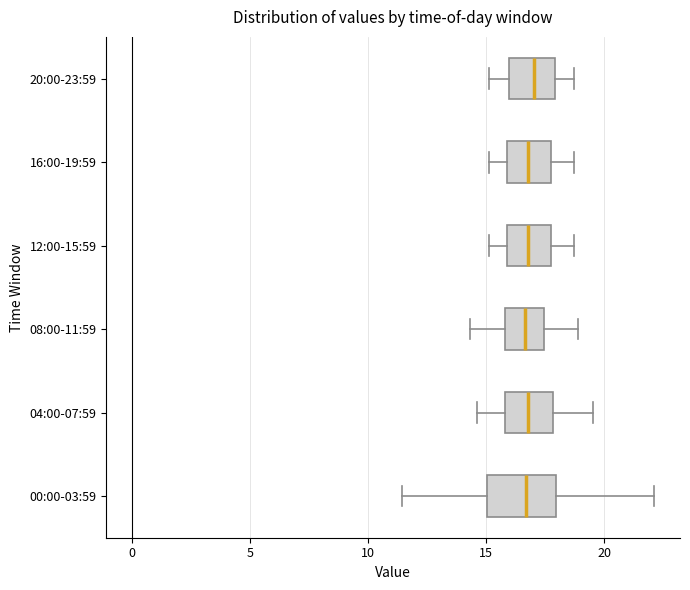

Which box is the widest, from its left edge to its right edge?

00:00-03:59